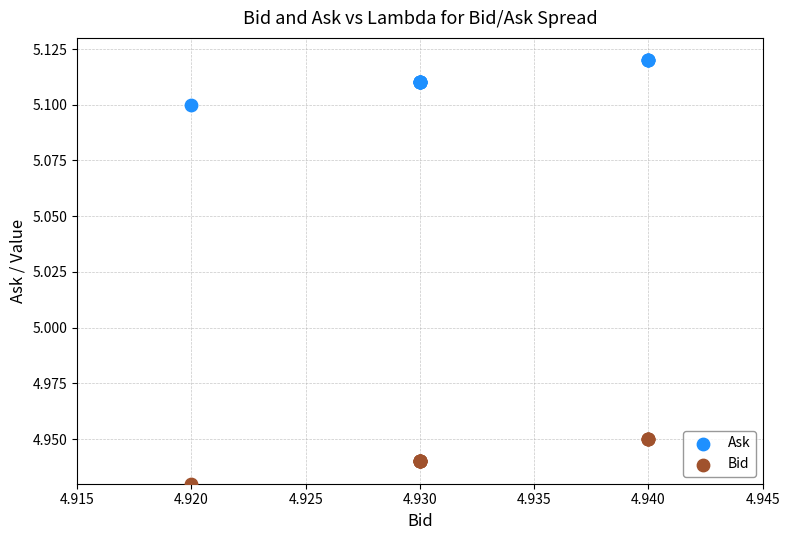

Which series reaches the maximum Y coordinate?

Ask